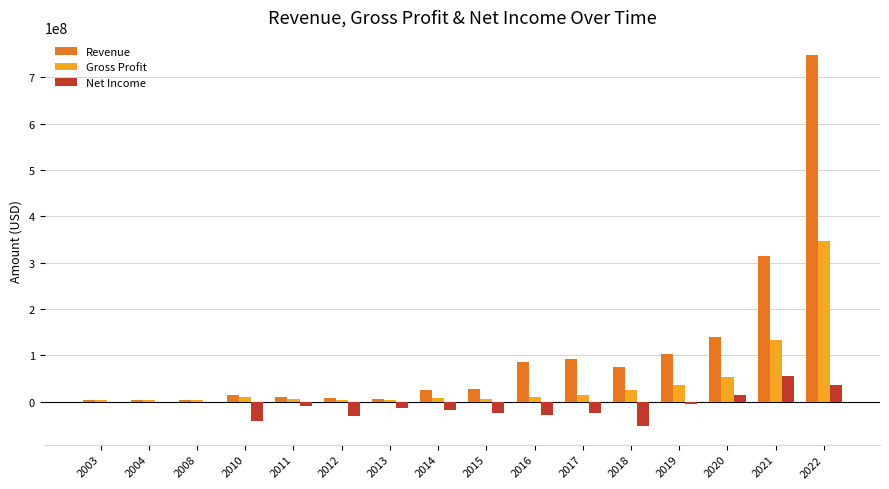

The value of Revenue at 2015 is 28252000. True or false?

True